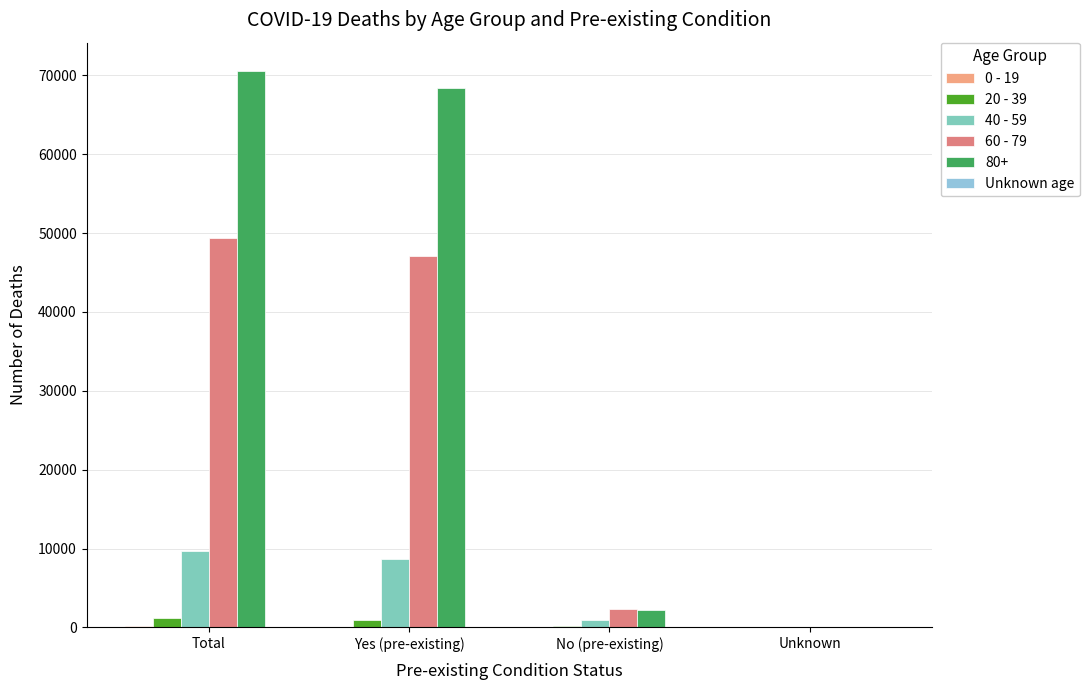

Is it true that 40 - 59 equals -5437 at Unknown?

False